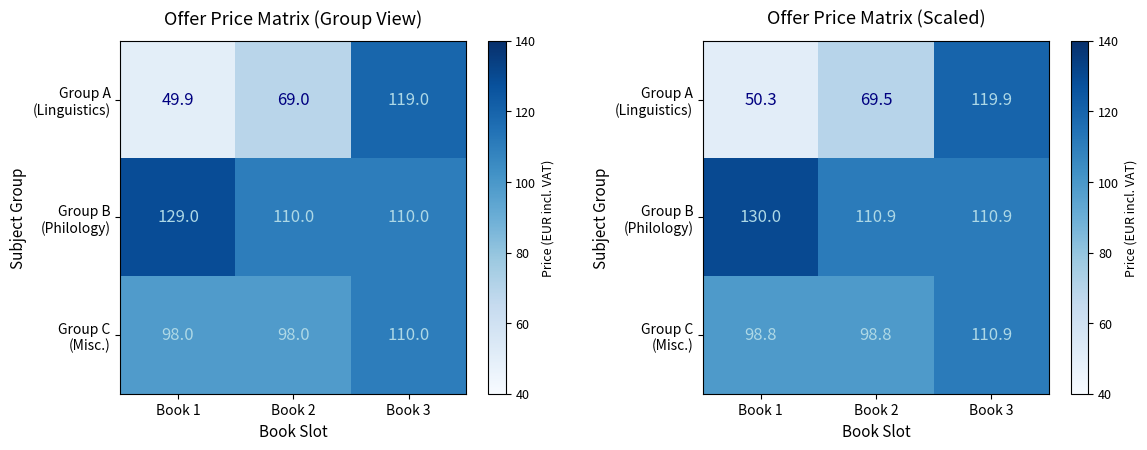

How many data points does each series have?

3